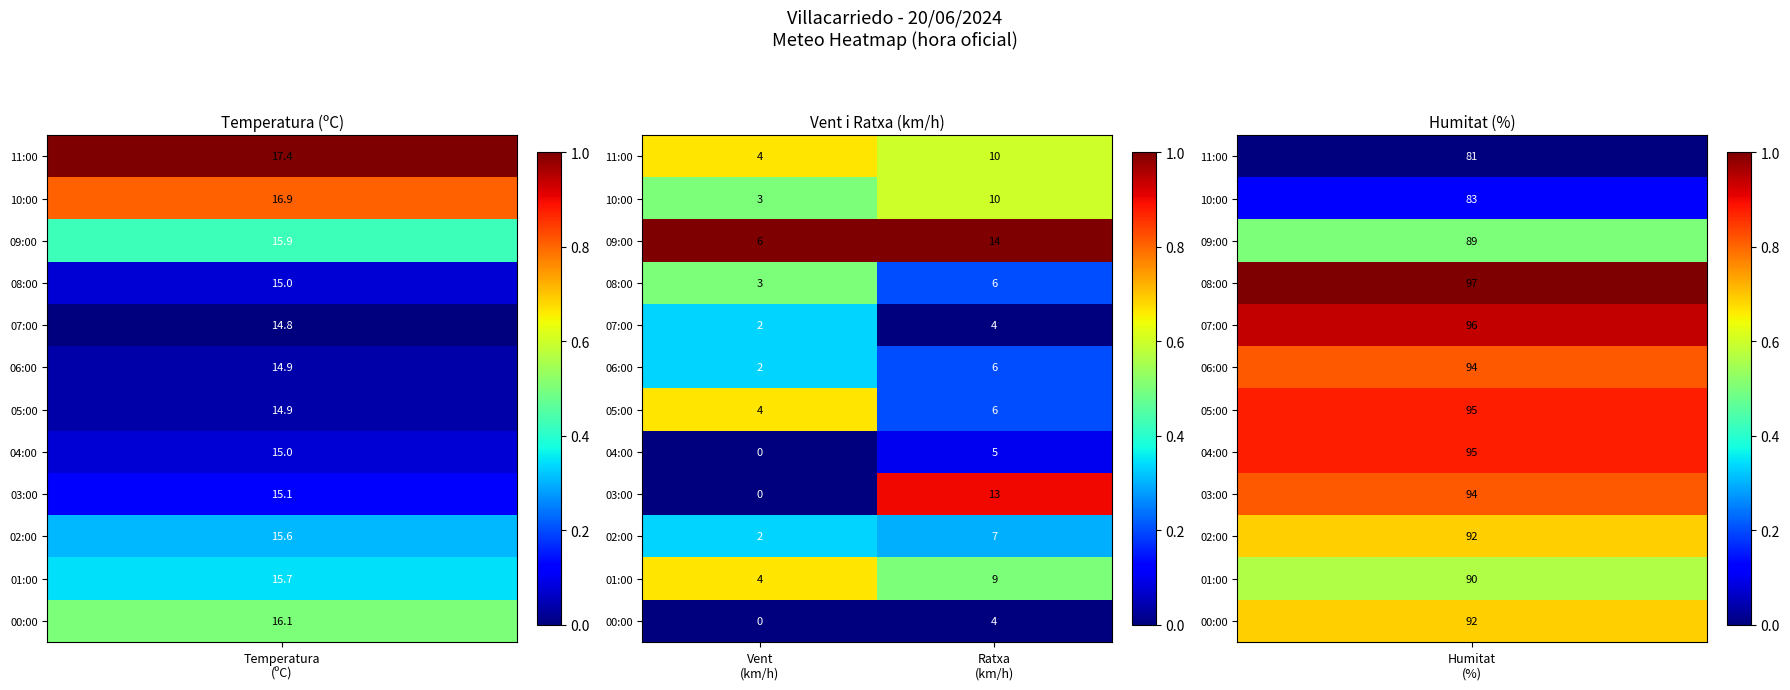

Reading left to right, list all the values displayed in this chart.

11:00: 4	10
10:00: 3	10
09:00: 6	14
08:00: 3	6
07:00: 2	4
06:00: 2	6
05:00: 4	6
04:00: 0	5
03:00: 0	13
02:00: 2	7
01:00: 4	9
00:00: 0	4